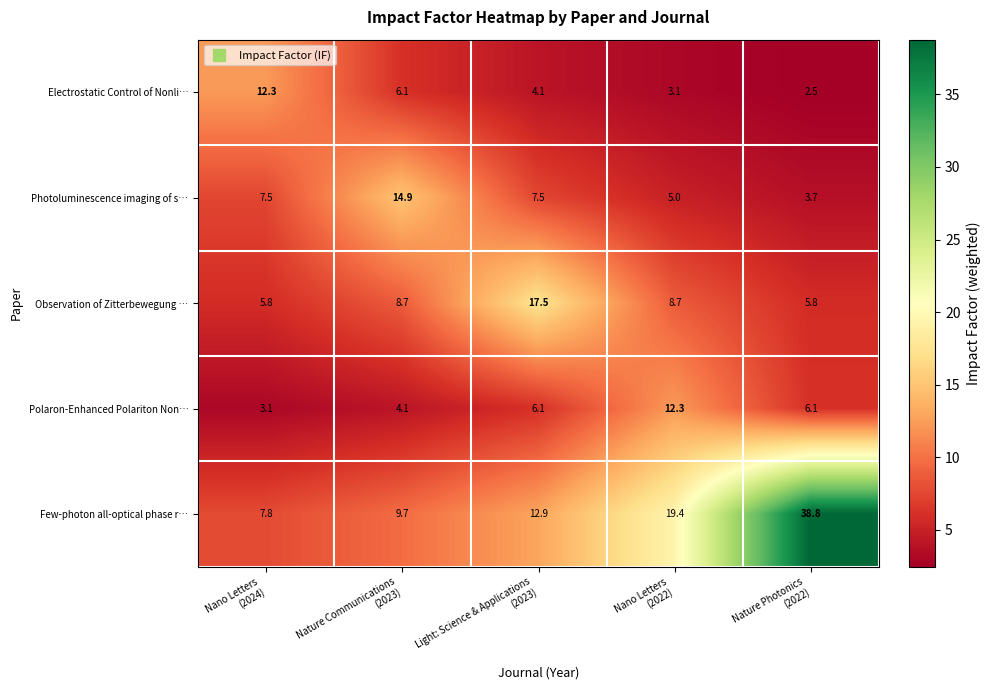

How many distinct data groups are displayed?

5